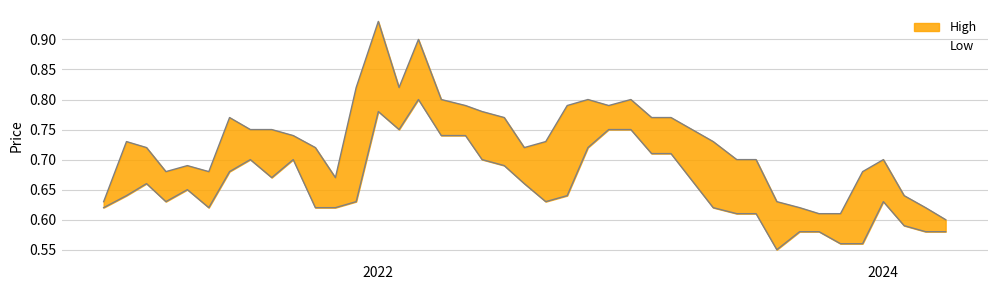

Which series has the largest range (max minus min)?

High